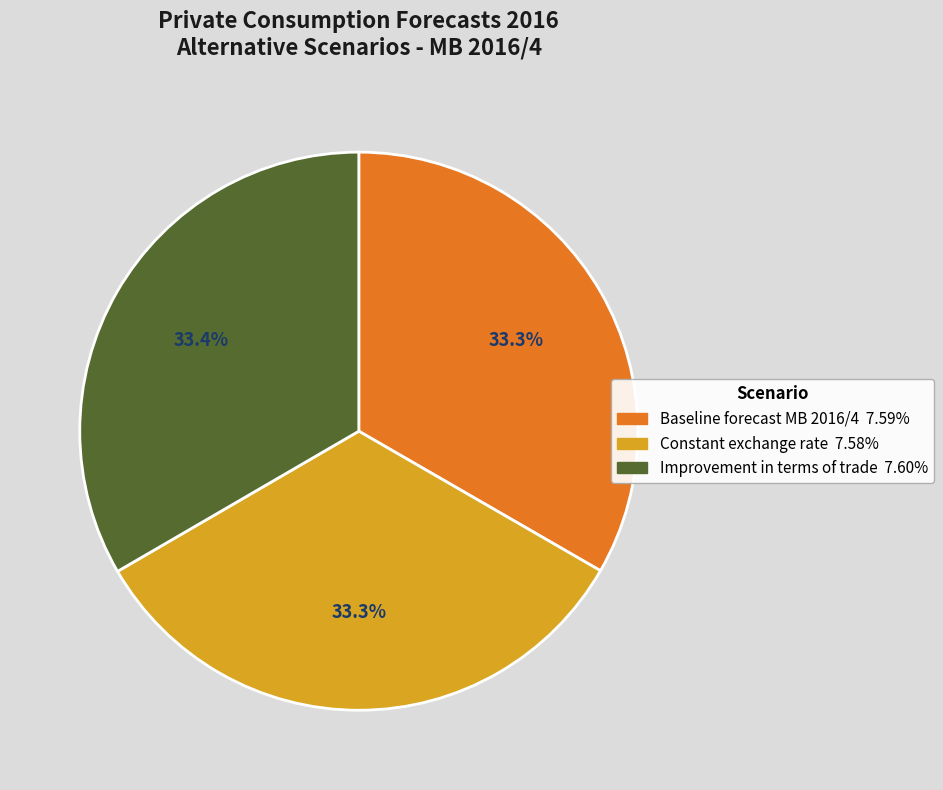

Do Constant exchange rate and Baseline forecast MB 2016/4 together represent more than half of the pie?

Yes